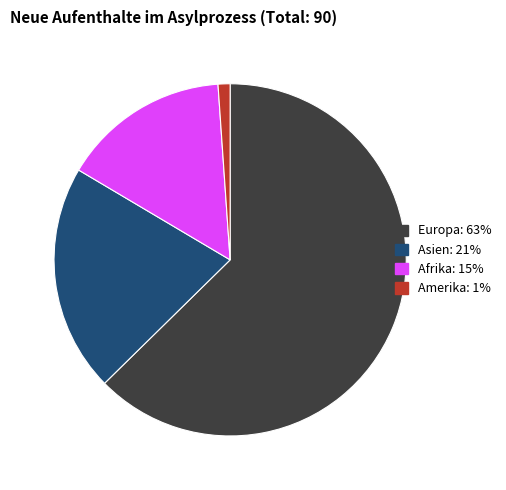

How many slices are in this pie chart?

4